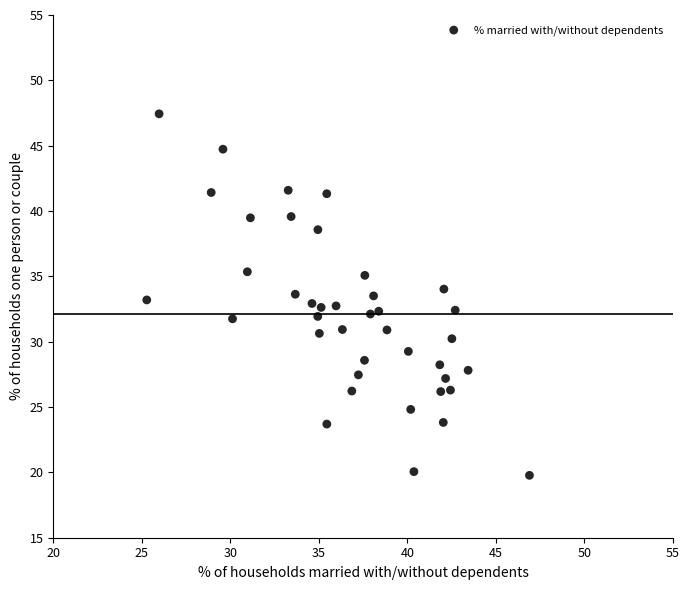

What is the range of Y values (max minus min)?

27.7